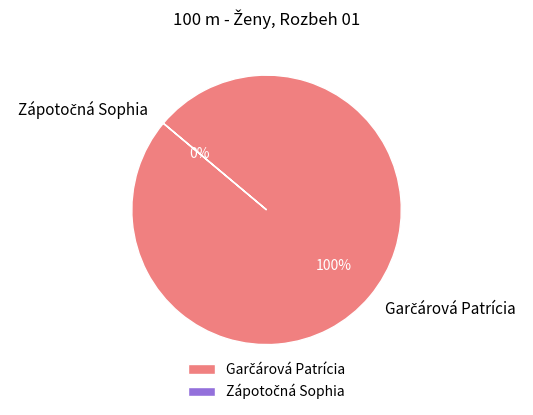

The Zápotočná Sophia slice represents 1% of the pie. True or false?

False